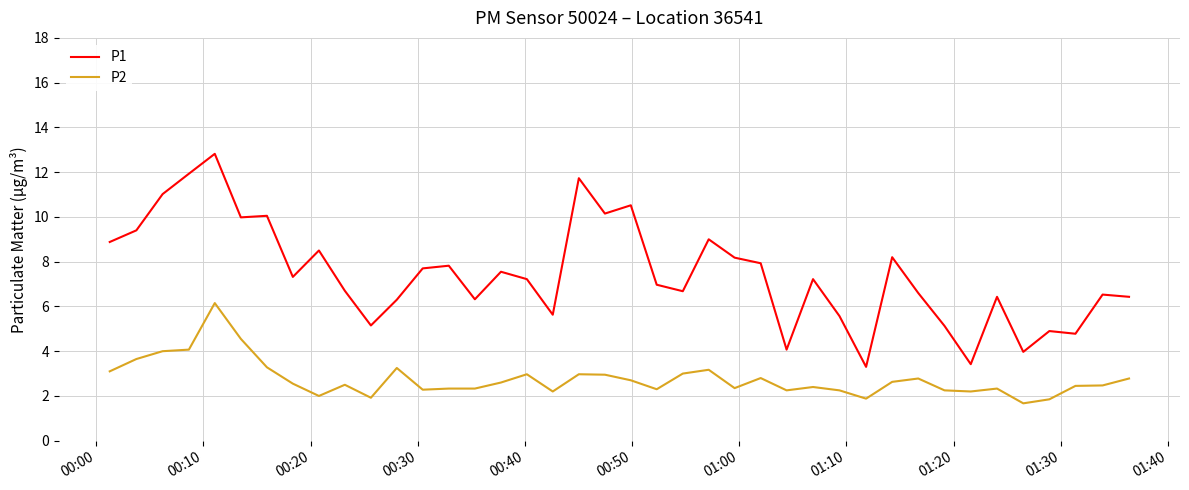

Which series has the largest total across all categories?

P1